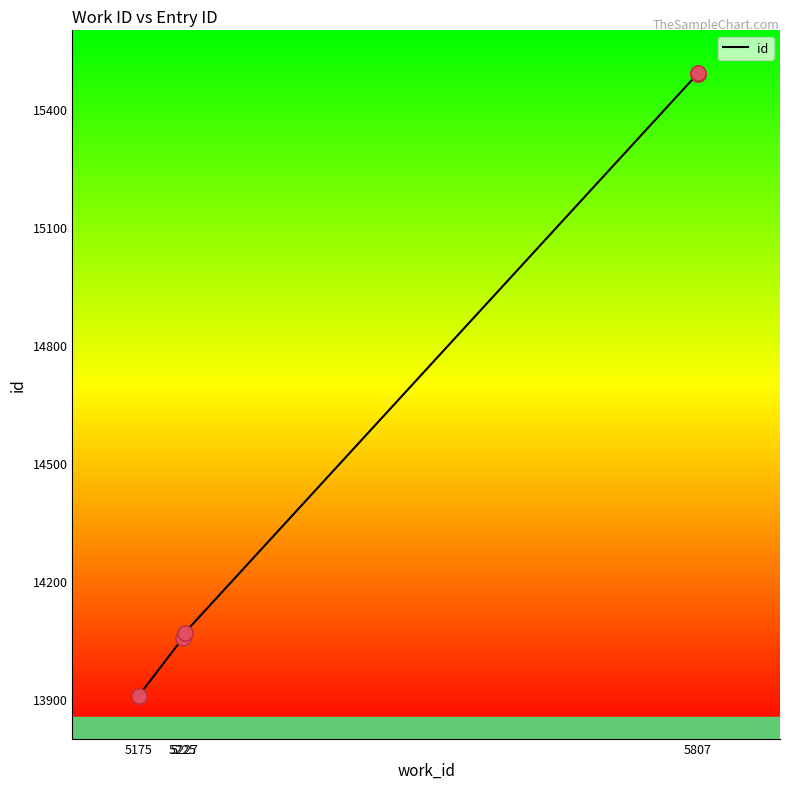

Between 5225 and 5175, which is larger?

5225